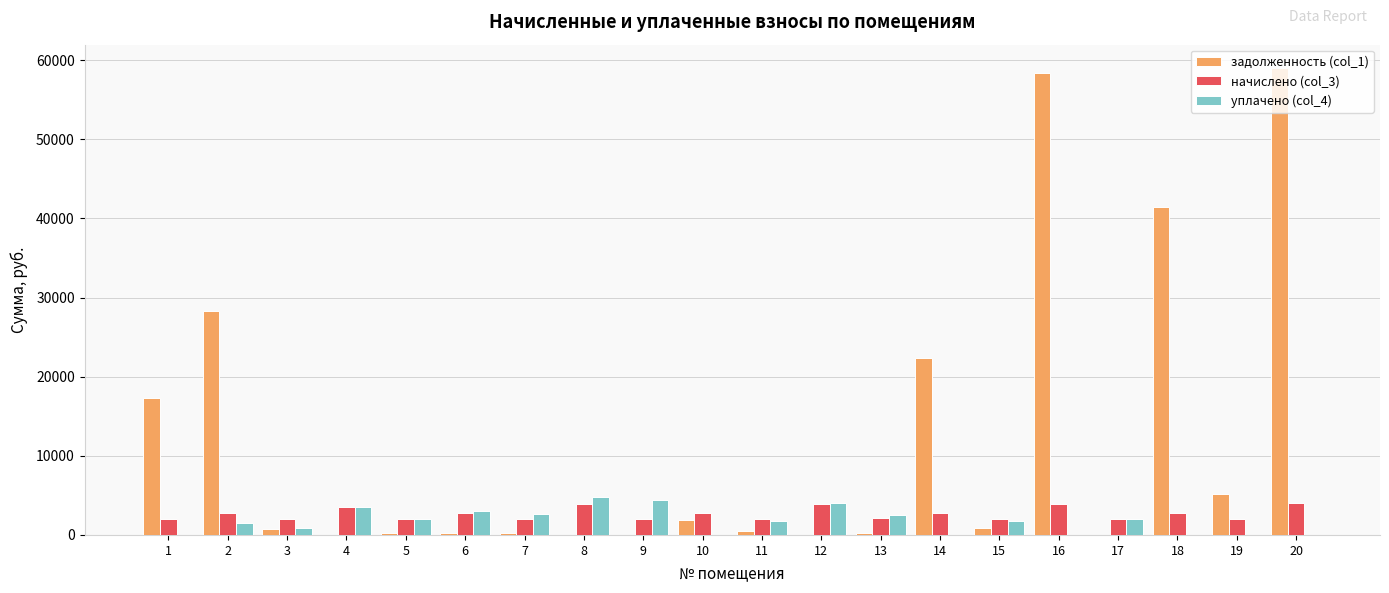

Is it true that начислено (col_3) equals 793.7 at 8?

False